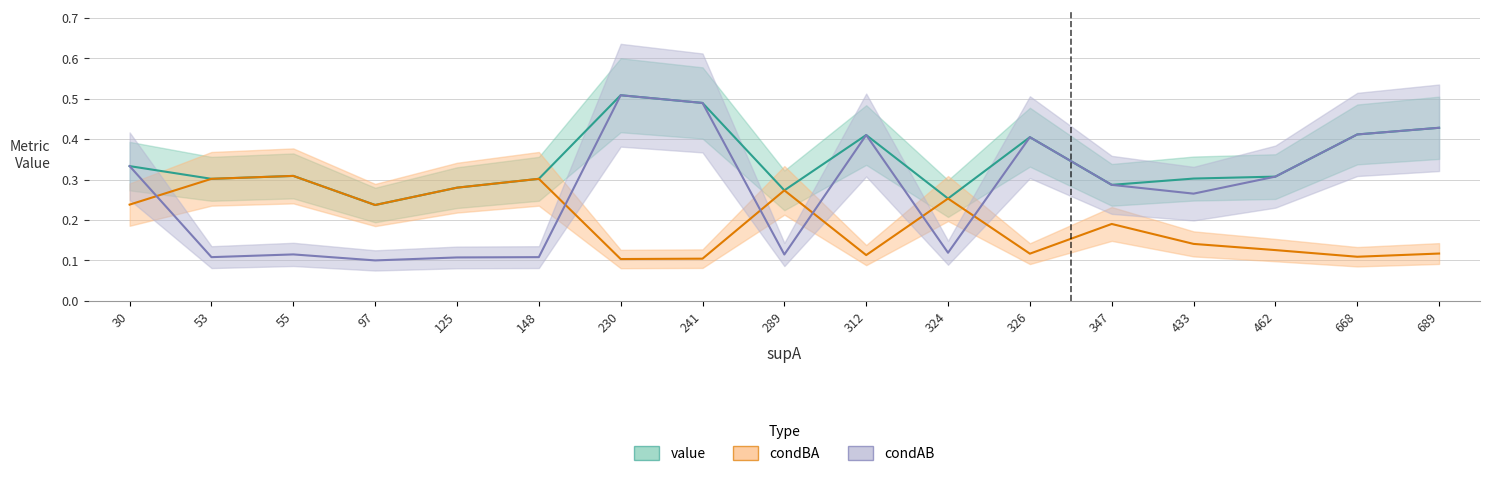

Reading left to right, transcribe all the data shown in this chart.

value: 0.3	0.3	0.3	0.2	0.3	0.3	0.5	0.5	0.3	0.4	0.3	0.4	0.3	0.3	0.3	0.4	0.4
condBA: 0.2	0.3	0.3	0.2	0.3	0.3	0.1	0.1	0.3	0.1	0.3	0.1	0.2	0.1	0.1	0.1	0.1
condAB: 0.3	0.1	0.1	0.1	0.1	0.1	0.5	0.5	0.1	0.4	0.1	0.4	0.3	0.3	0.3	0.4	0.4